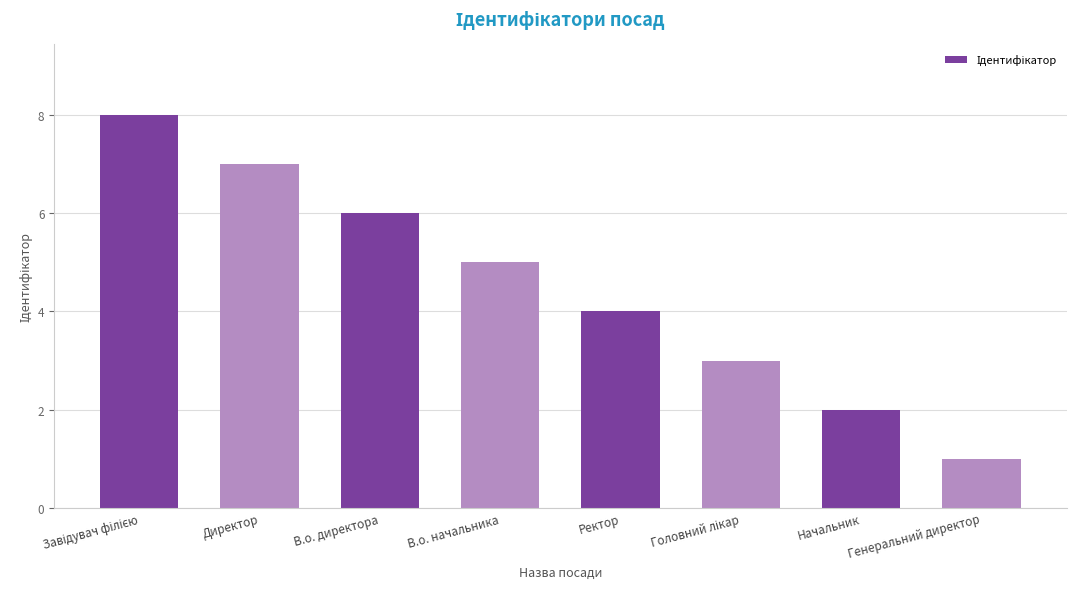

What is the label of the 4th bar from the right?

Ректор